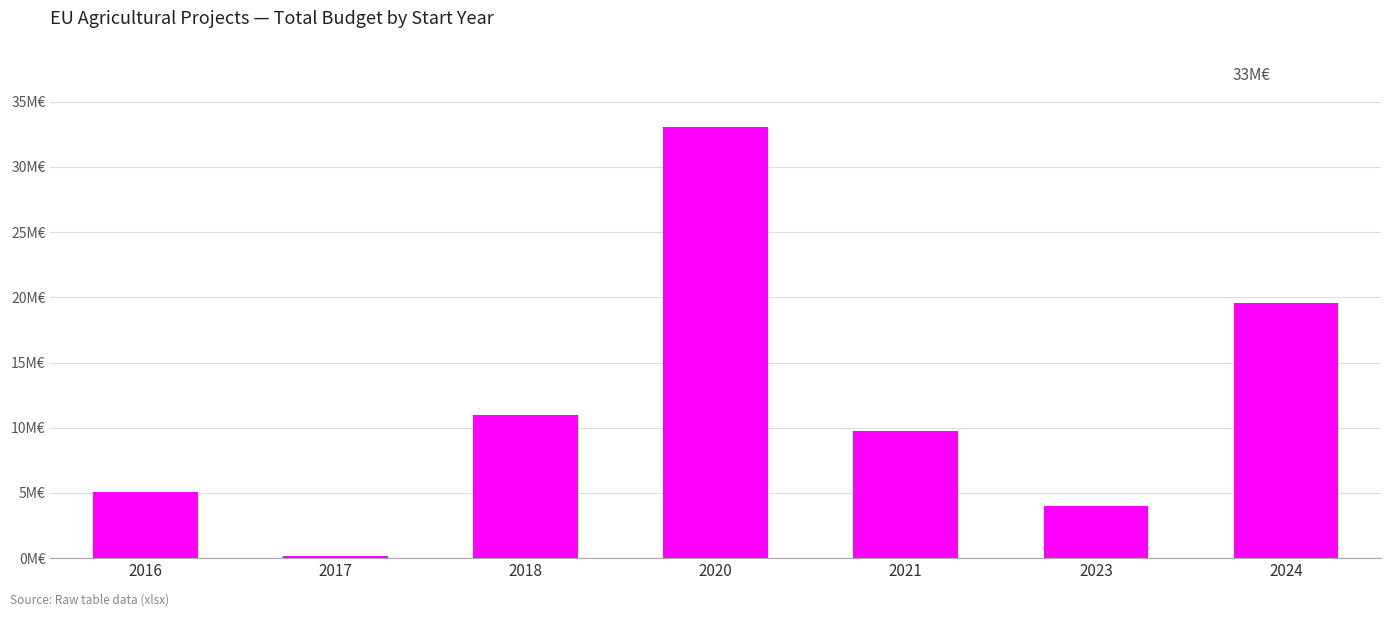

What is the sum of all values?

82.5